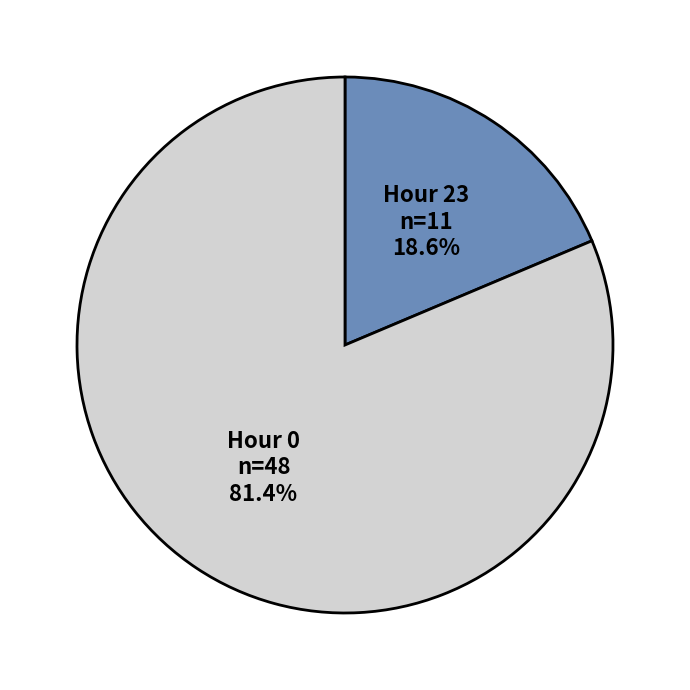

How many slices are in this pie chart?

2